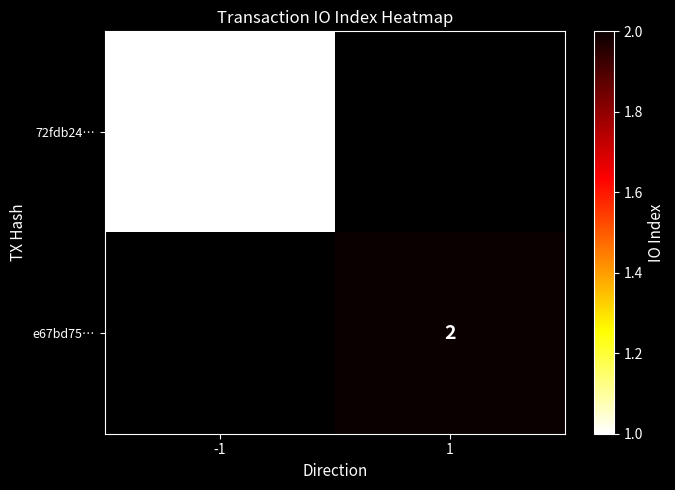

Is it true that 72fdb24… equals 1 at -1?

True